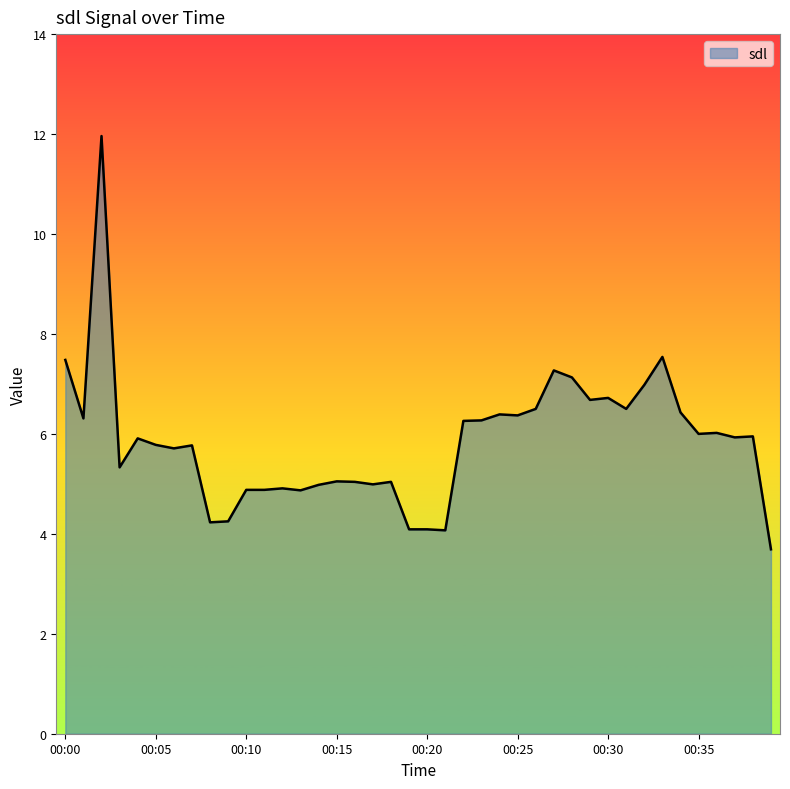

What is the greatest value displayed?

12.0